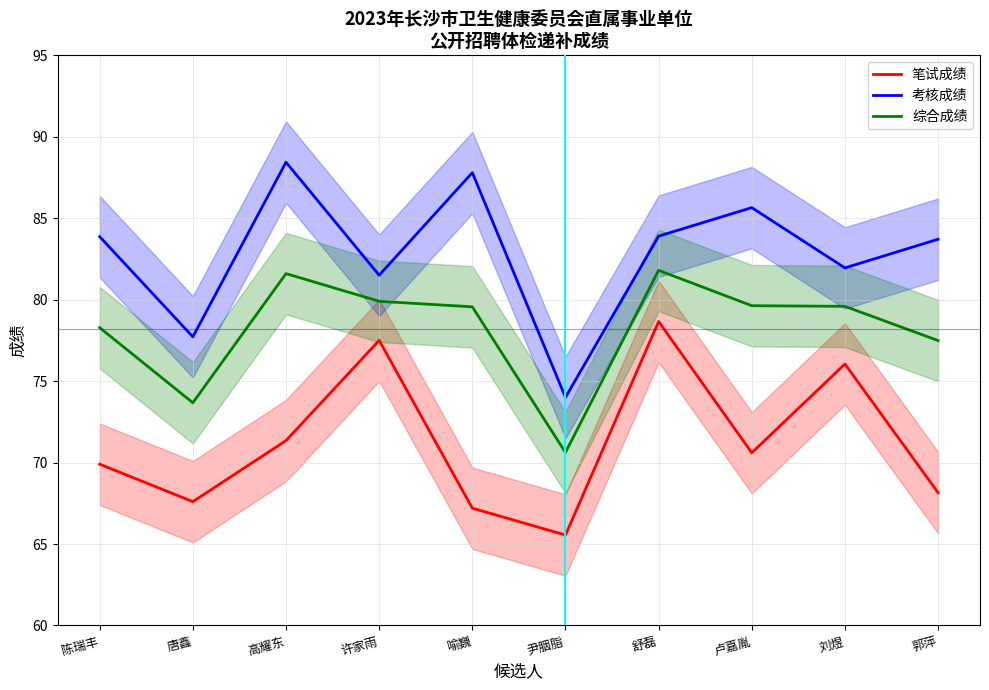

Reading left to right, transcribe all the data shown in this chart.

笔试成绩: 69.9	67.6	71.3	77.5	67.2	65.5	78.7	70.6	76.0	68.2
考核成绩: 83.9	77.7	88.4	81.5	87.8	74.0	83.9	85.7	82.0	83.7
综合成绩: 78.3	73.7	81.6	79.9	79.6	70.6	81.8	79.6	79.6	77.5